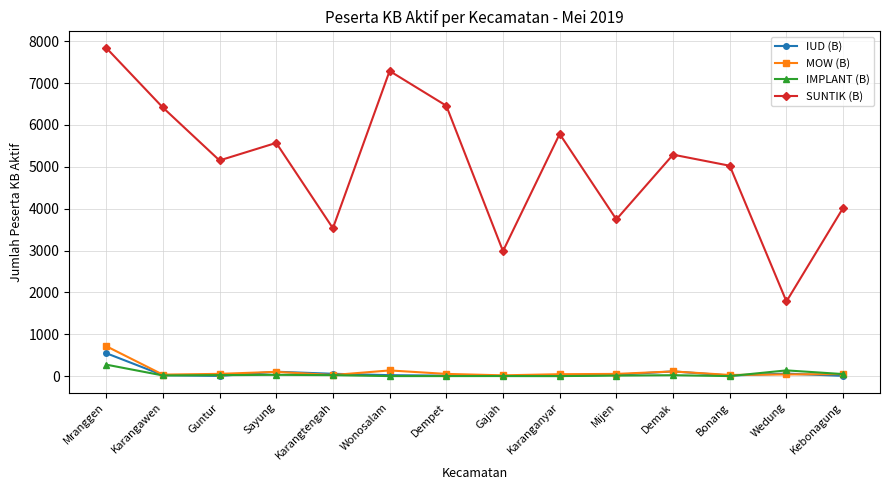

How many data points does each series have?

14